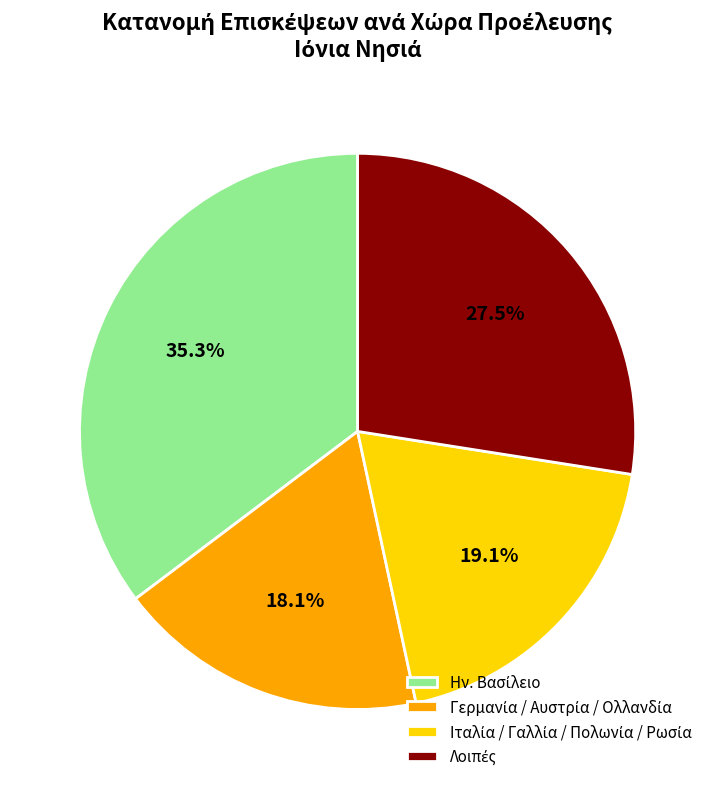

To the nearest percent, what is the average slice percentage?

25%